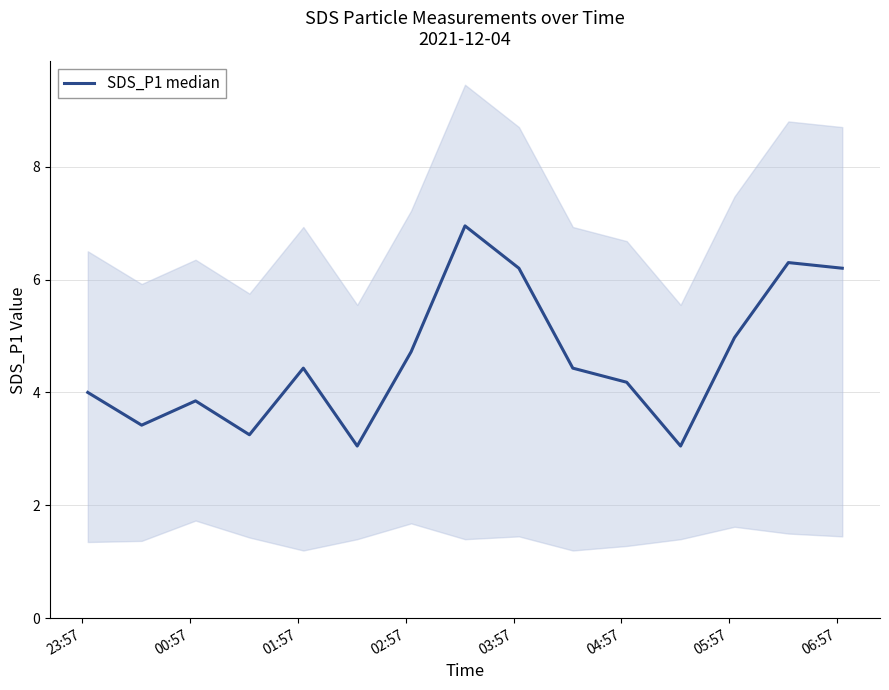

How many values exceed 4?

9